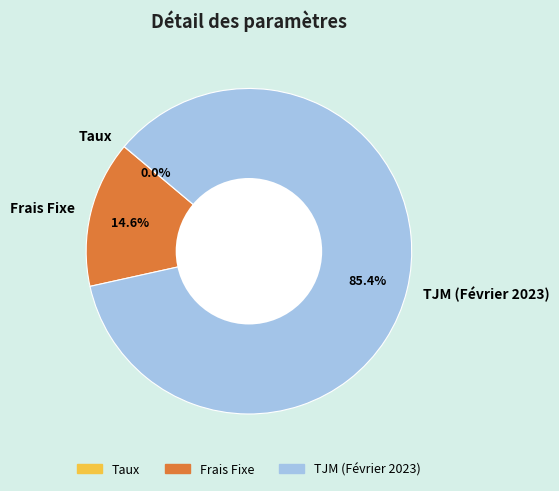

True or false: Frais Fixe accounts for 15% of the total.

True